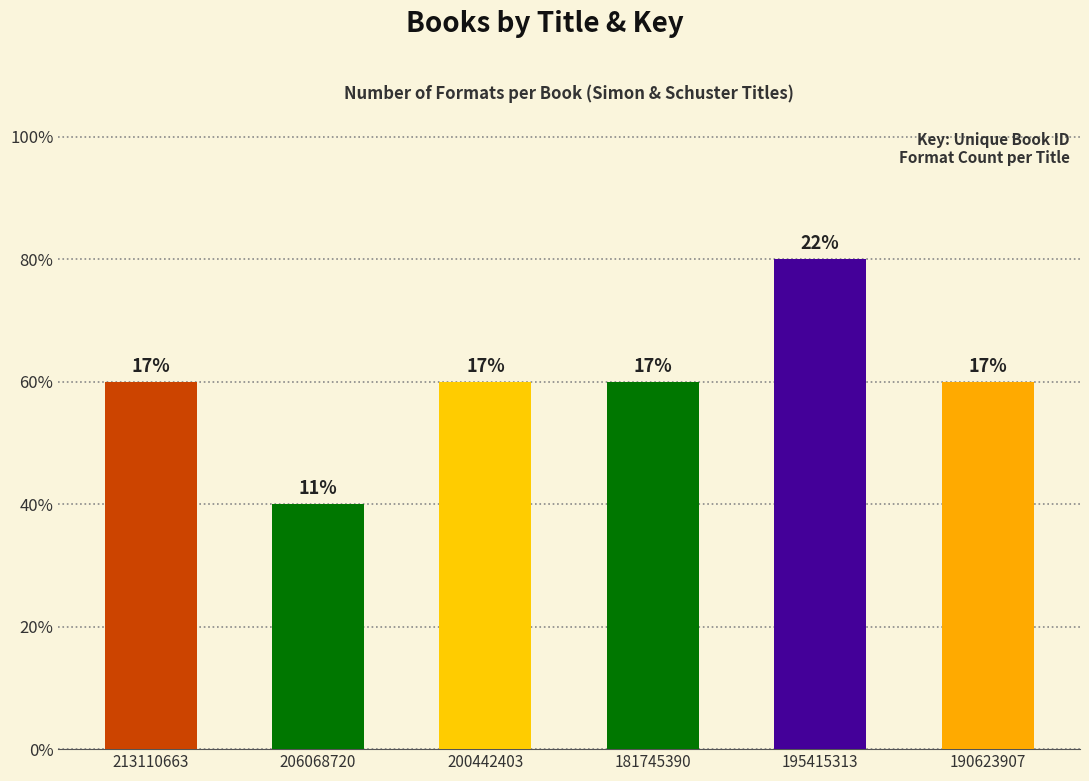

Does the chart contain any negative values?

No